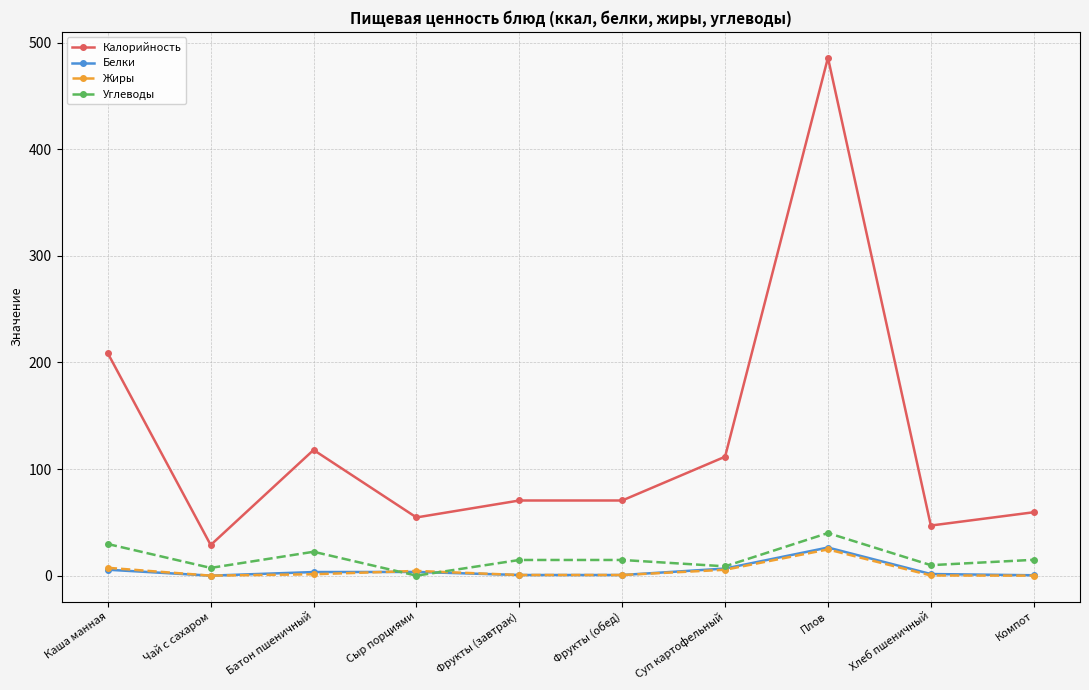

What are all the series names shown in the legend?

Калорийность, Белки, Жиры, Углеводы